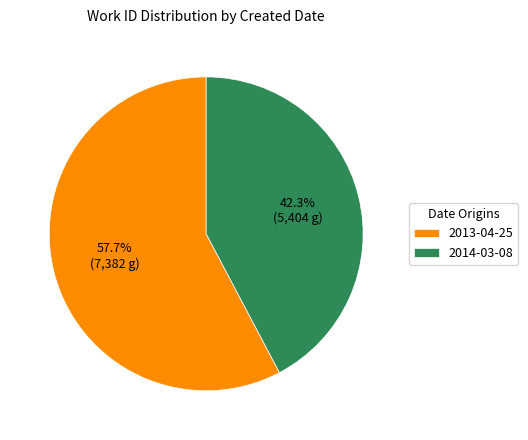

Is the sum of 2014-03-08 and 2013-04-25 greater than half?

Yes